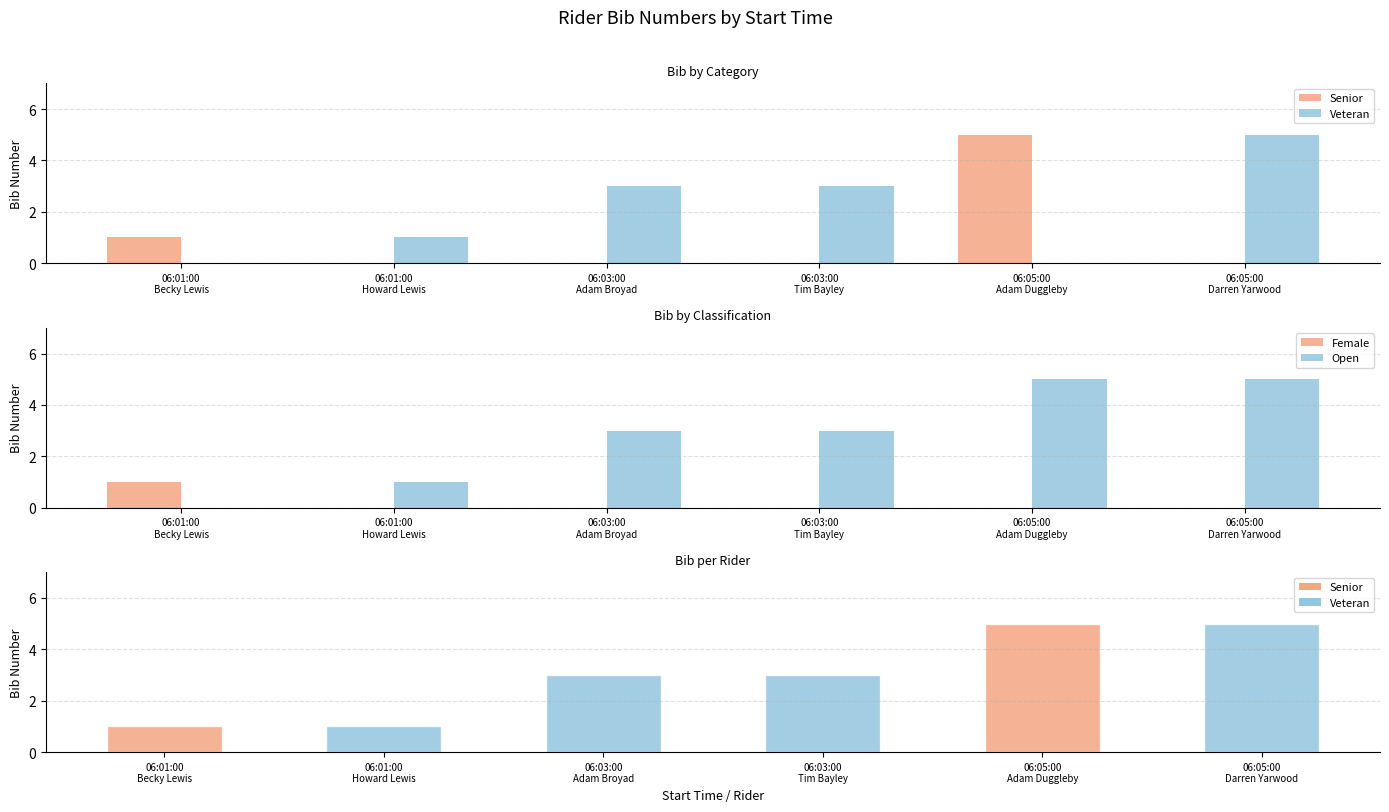

How many data points in Female are above 0?

1